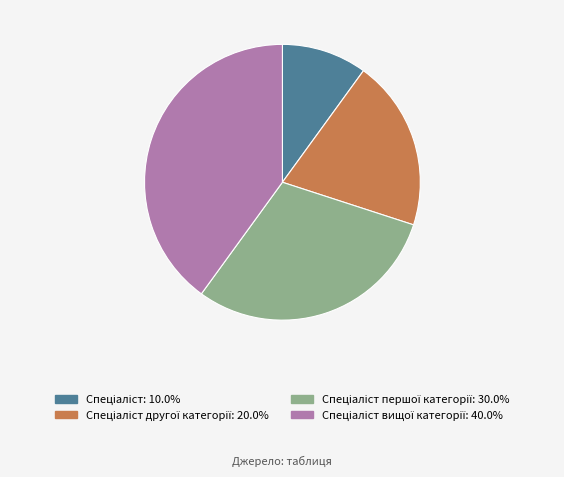

Is there any slice that represents more than half of the pie?

No